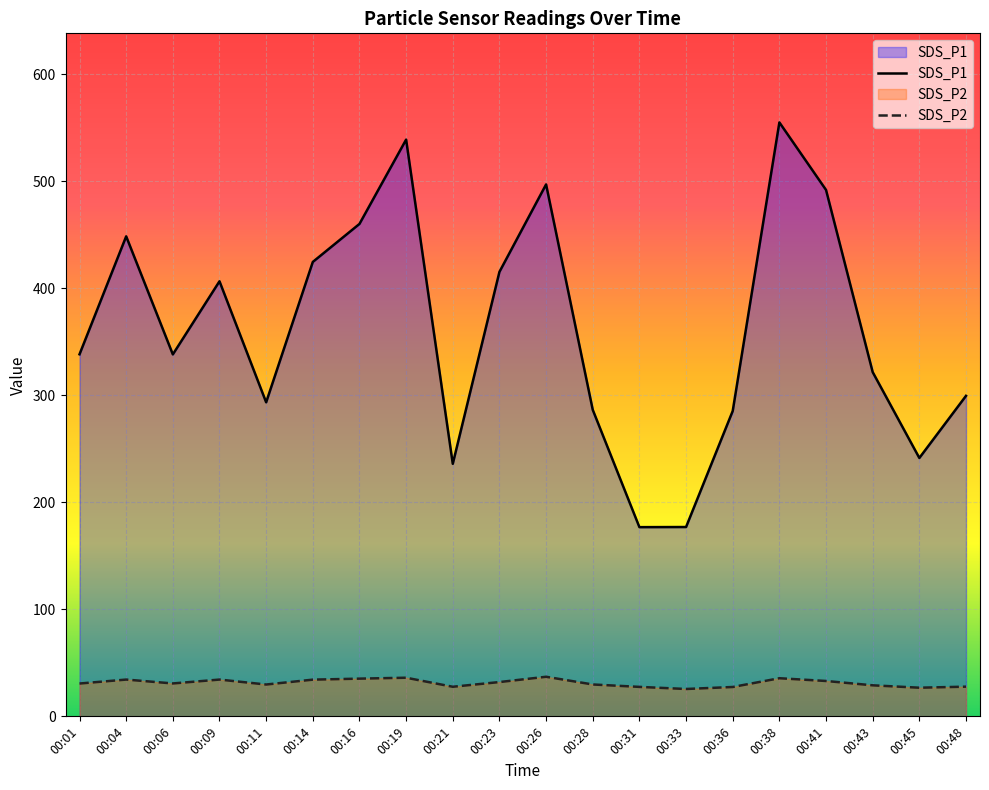

What are all the series names shown in the legend?

SDS_P1, SDS_P2